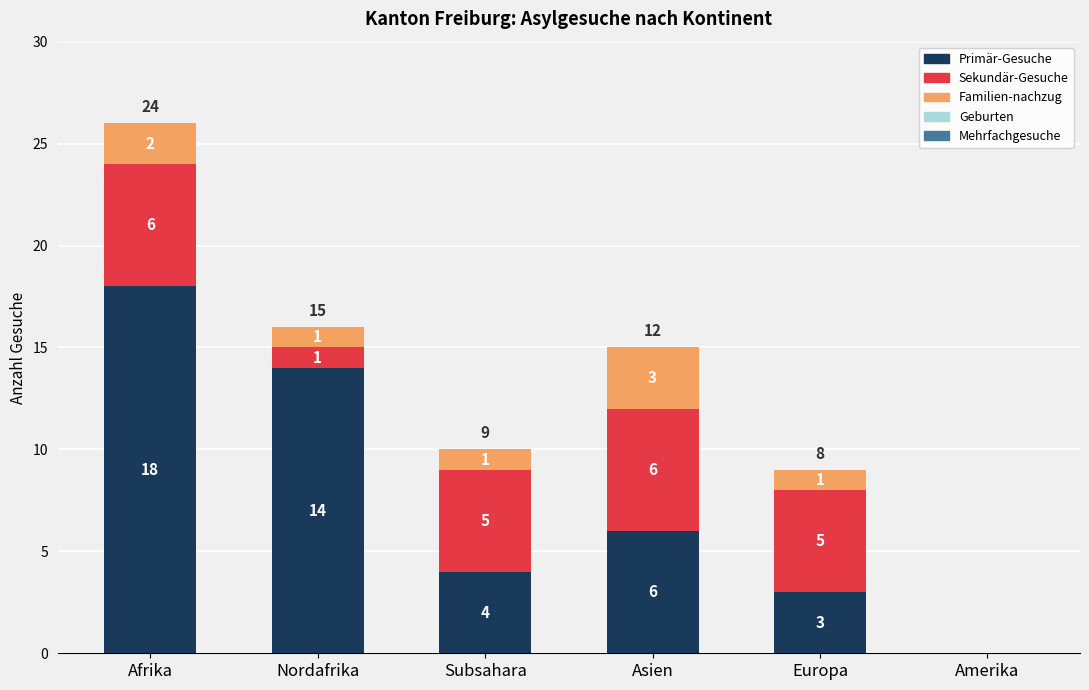

Does the chart contain stacked bars?

Yes